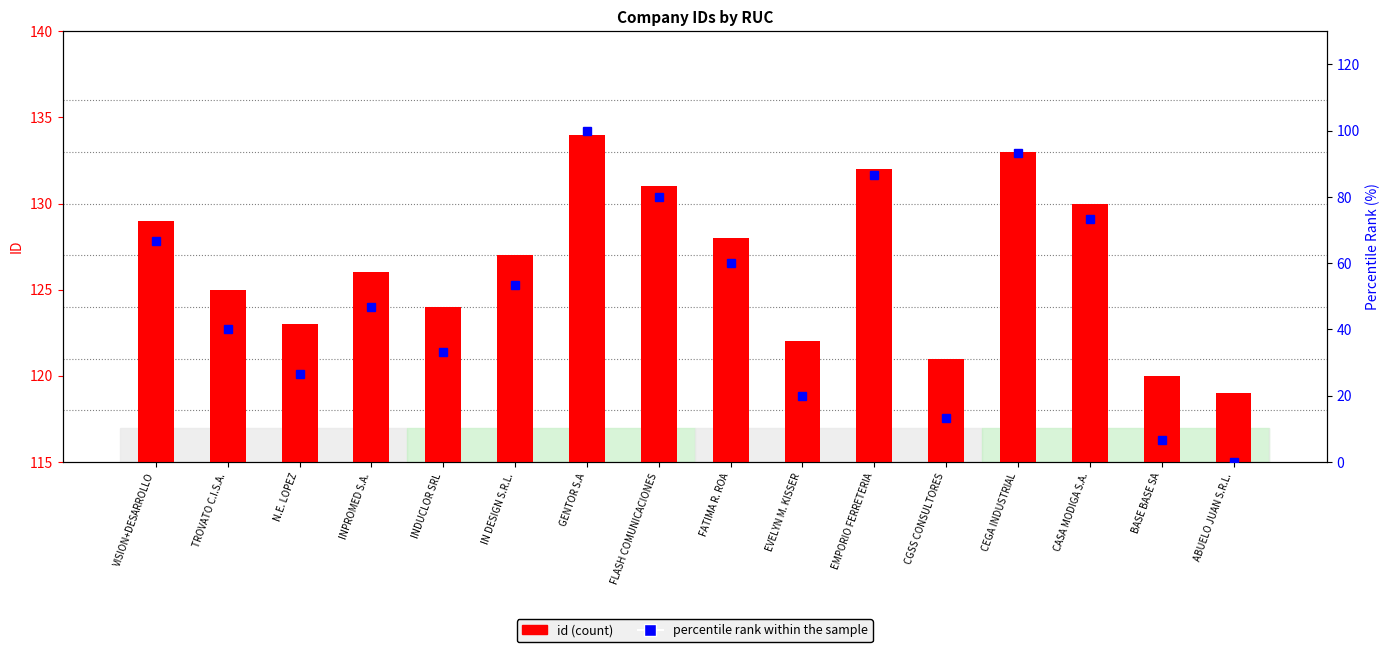

Reading left to right, extract all data points from this chart.

id: 129.0	125.0	123.0	126.0	124.0	127.0	134.0	131.0	128.0	122.0	132.0	121.0	133.0	130.0	120.0	119.0
percentile rank within the sample: 66.7	40.0	26.7	46.7	33.3	53.3	100.0	80.0	60.0	20.0	86.7	13.3	93.3	73.3	6.7	0.0